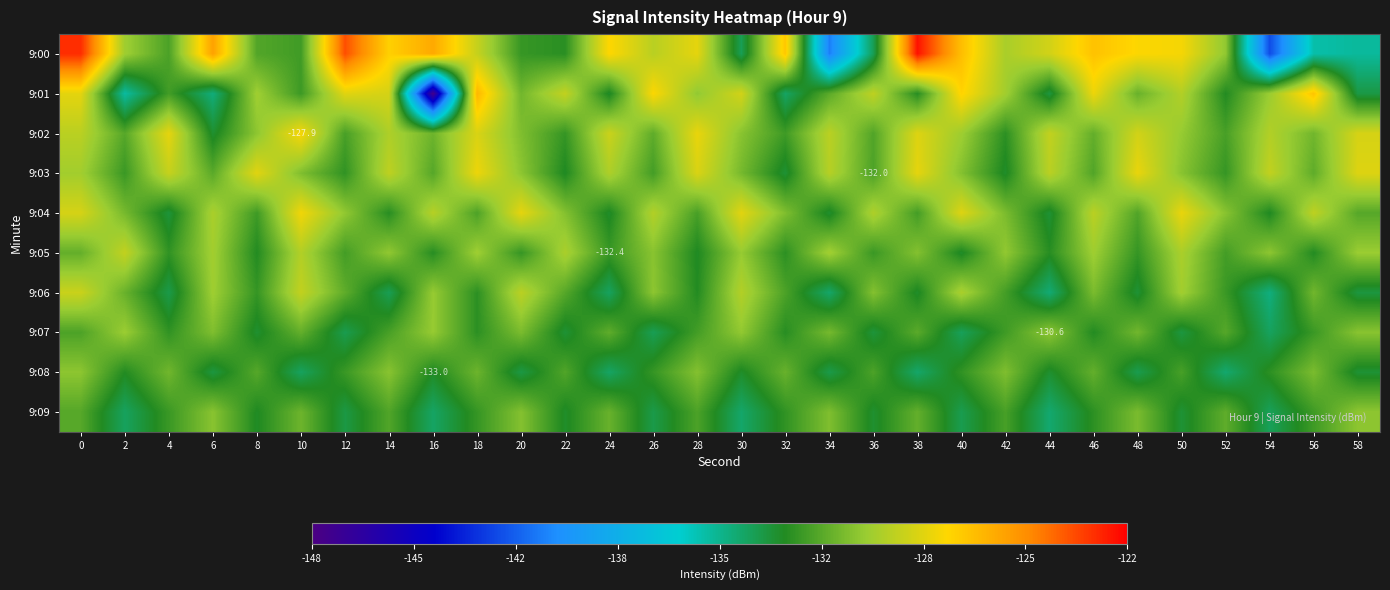

What is the average value of the 9:03 series?

-130.7